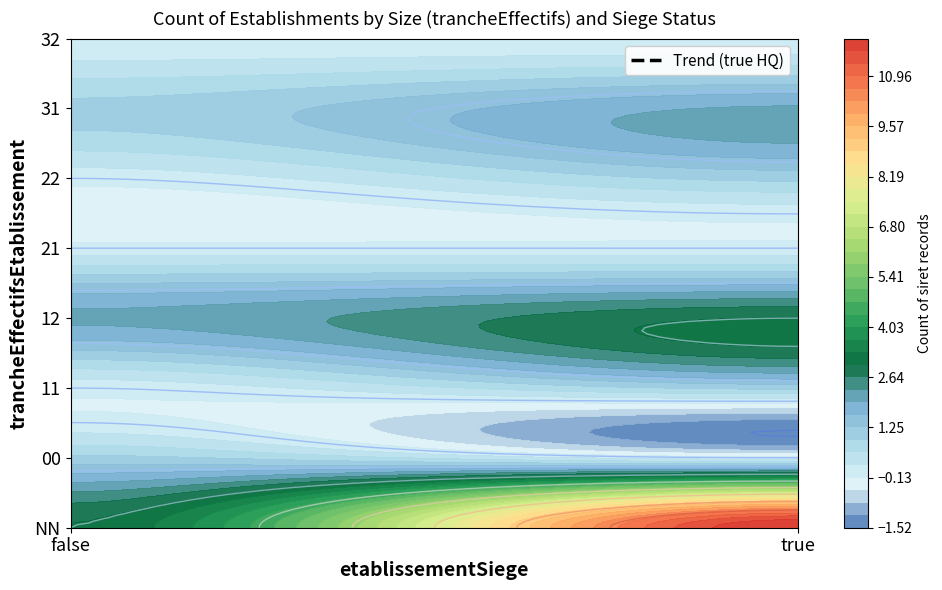

At which label does false reach its minimum?

11